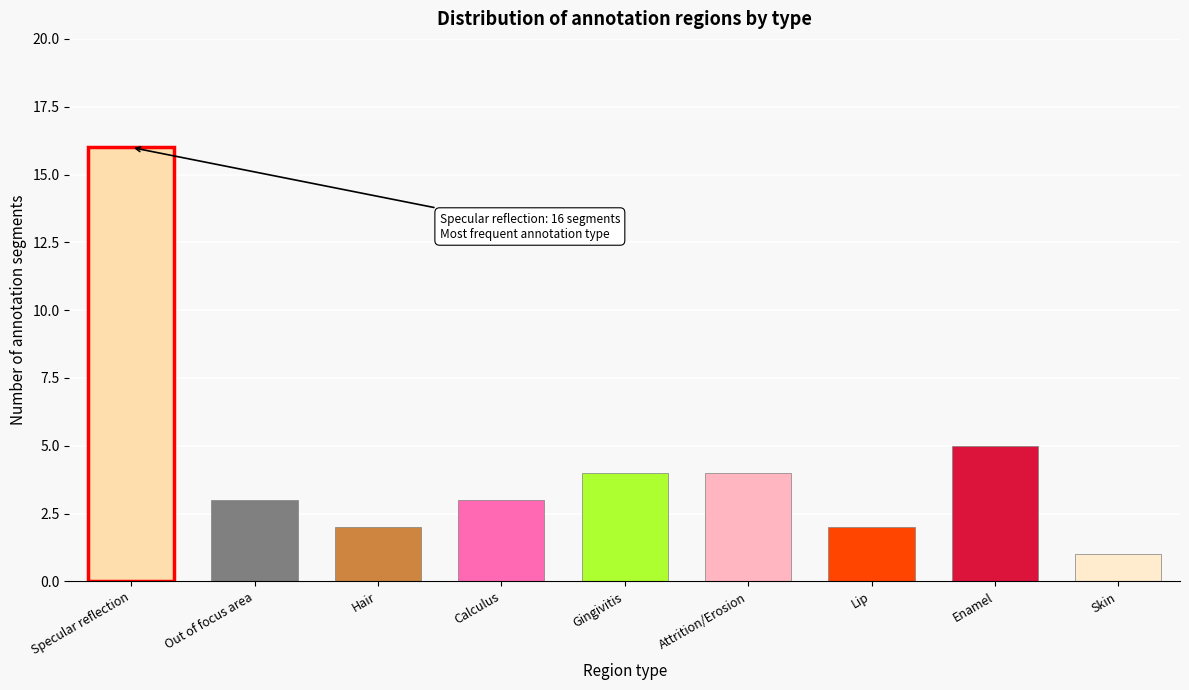

Reading right to left, extract all data points from this chart.

1	5	2	4	4	3	2	3	16